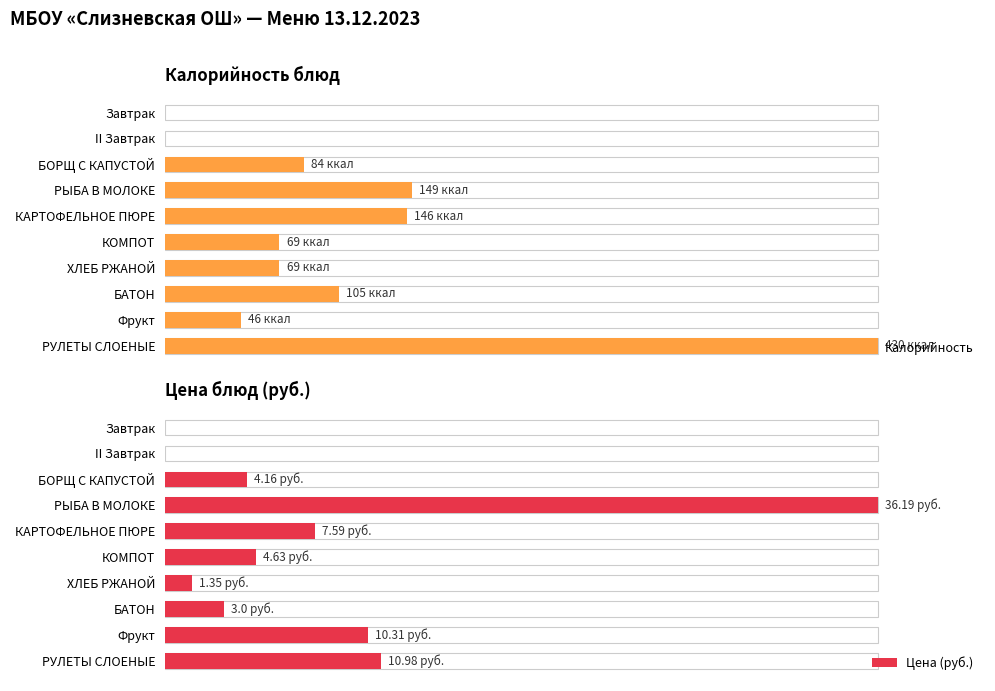

What is the difference between the maximum and minimum values in the Калорийность series?

100.0